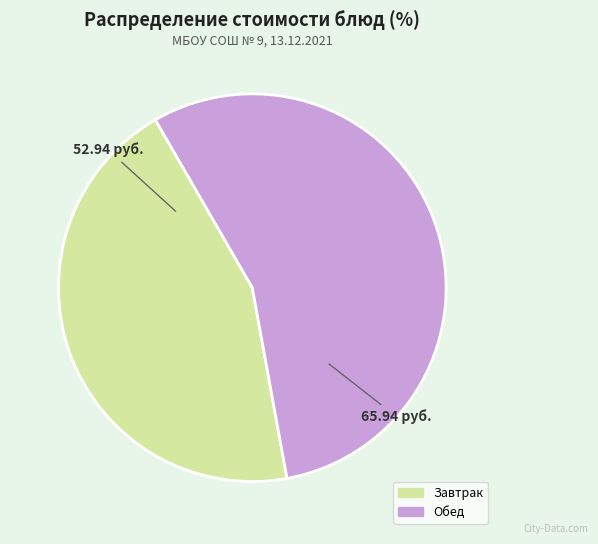

Is there any slice that represents more than half of the pie?

Yes